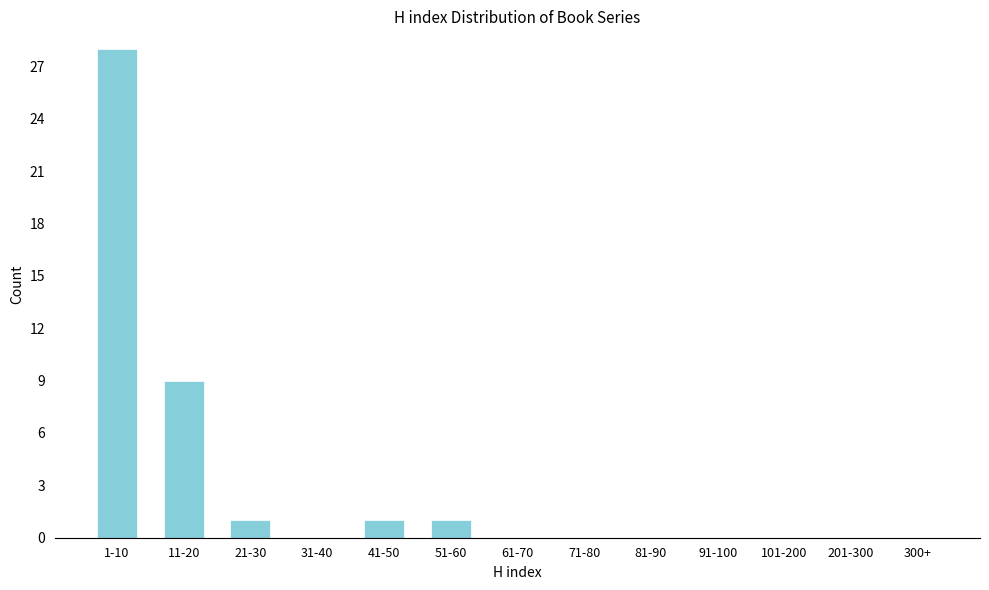

Reading left to right, extract all data points from this chart.

1-10=28	11-20=9	21-30=1	31-40=0	41-50=1	51-60=1	61-70=0	71-80=0	81-90=0	91-100=0	101-200=0	201-300=0	300+=0